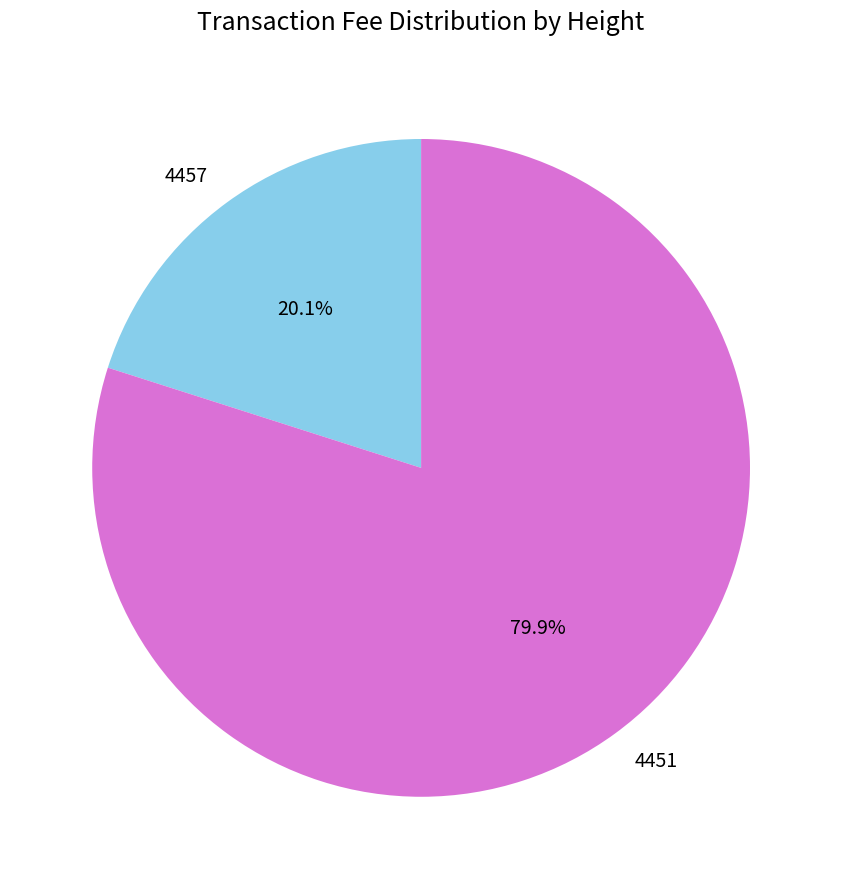

Which category has the biggest portion of the pie?

4451